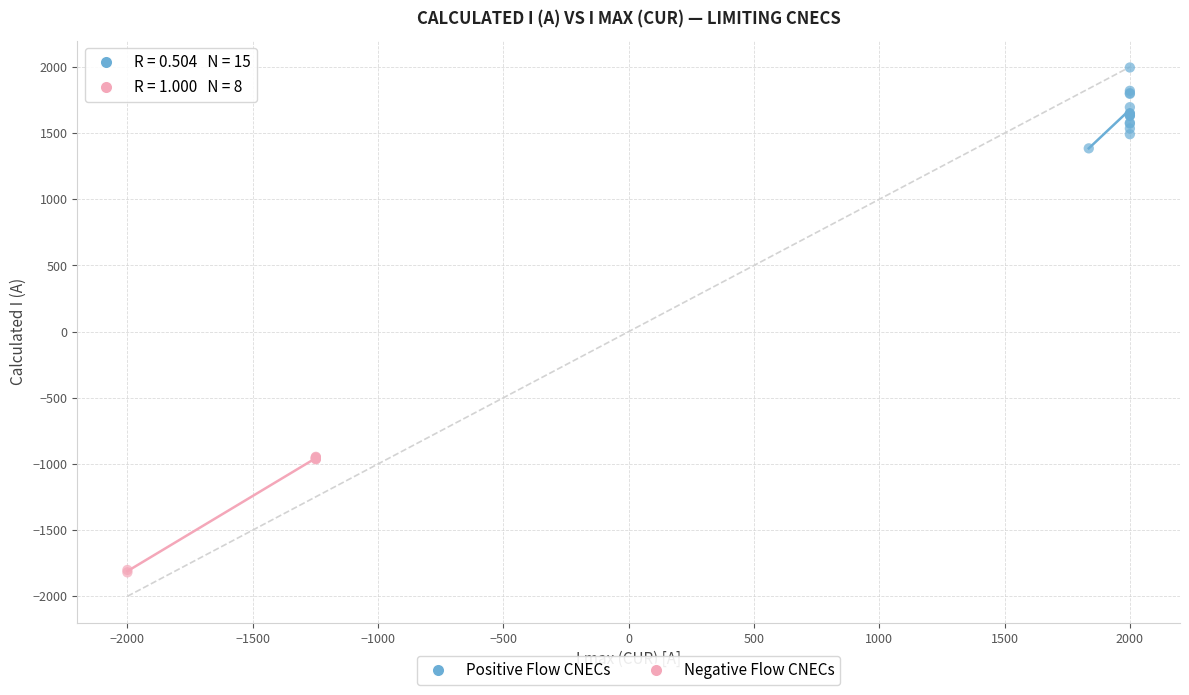

Which series contains the lowest Y value?

Negative Flow CNECs